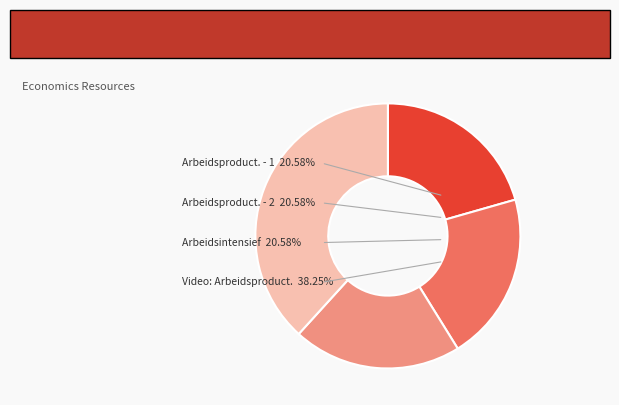

The Arbeidsproductiviteit - 1 slice represents 21% of the pie. True or false?

True